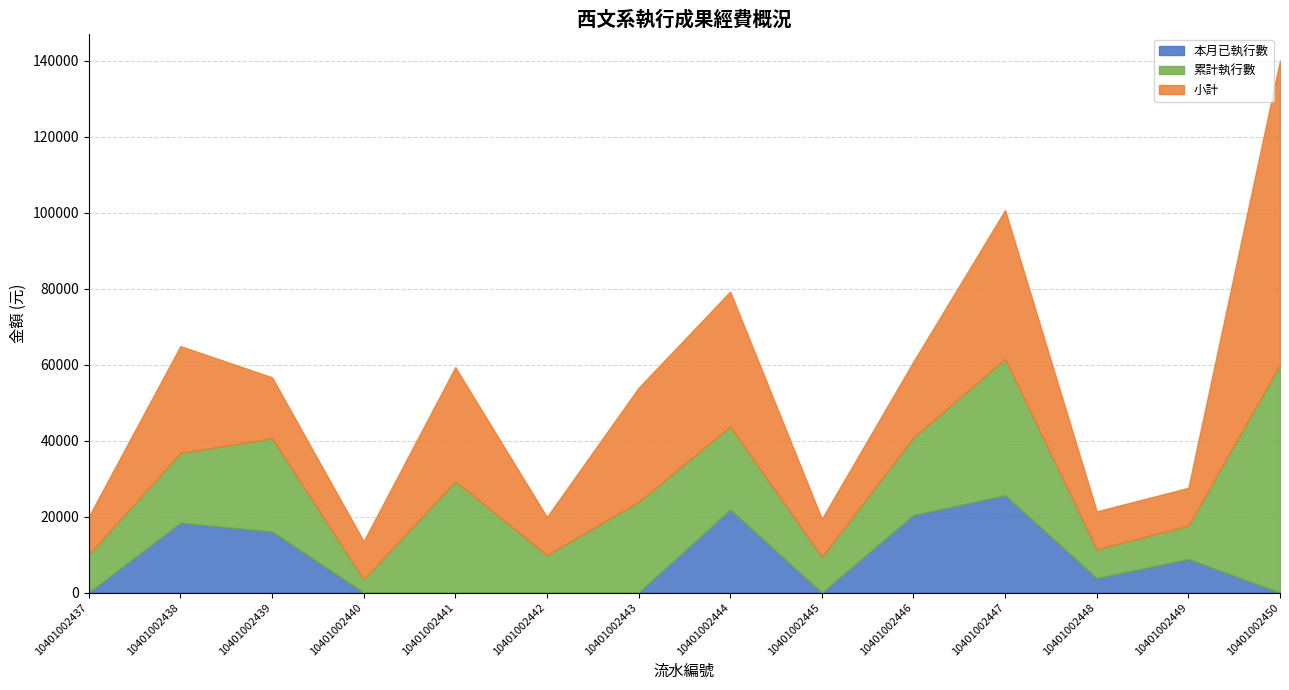

True or false: 本月已執行數 and 累計執行數 intersect in this chart.

False